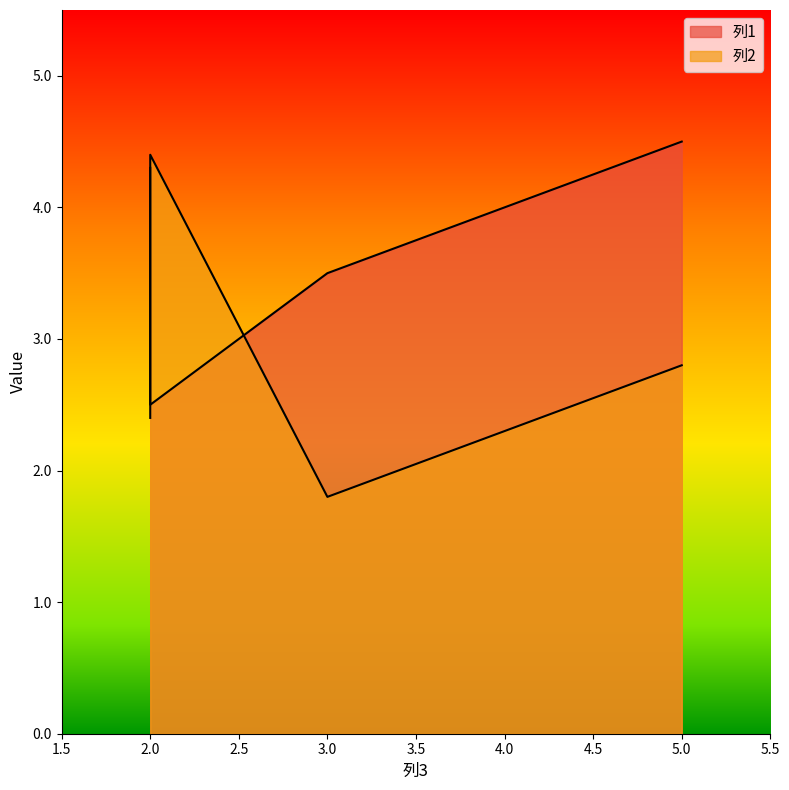

Reading left to right, extract all data points from this chart.

列1: 4.3	2.5	3.5	4.5
列2: 2.4	4.4	1.8	2.8